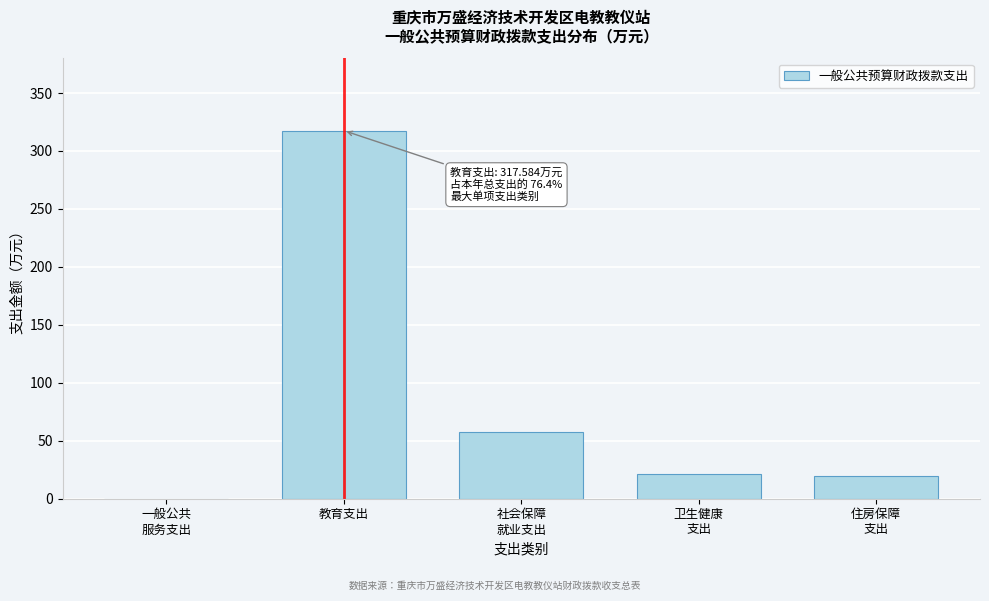

What is the sum of all values?

415.5